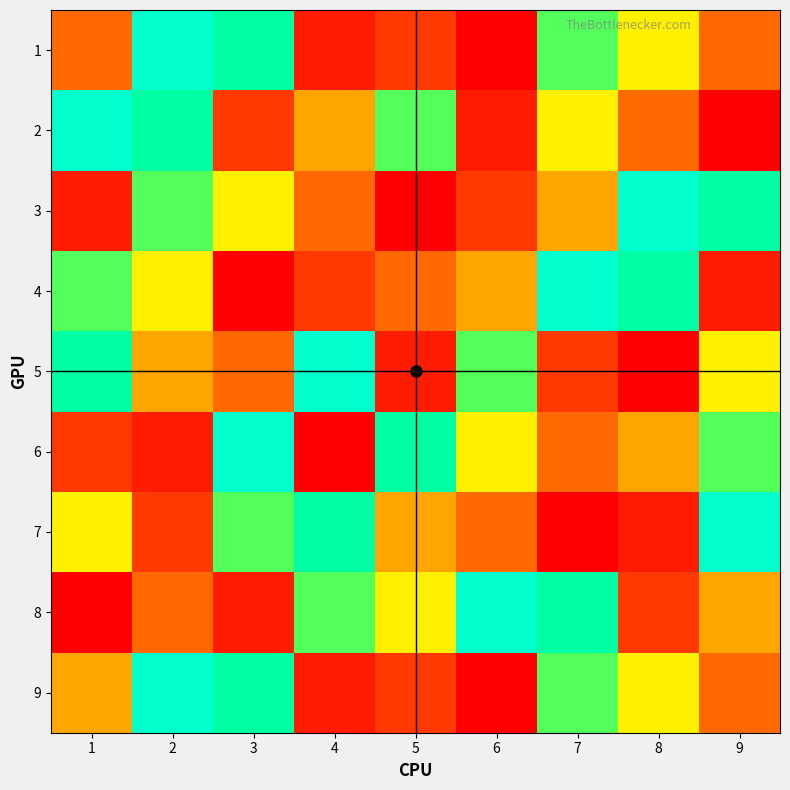

At which category is the sum across all series the highest?

2